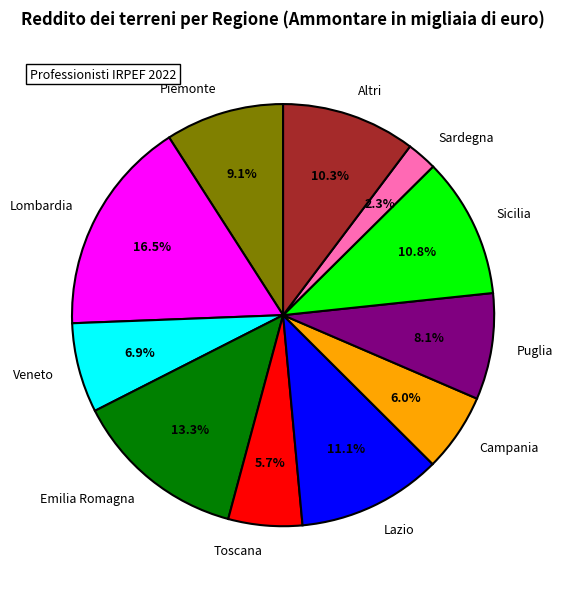

To the nearest percent, what is the average slice percentage?

9%